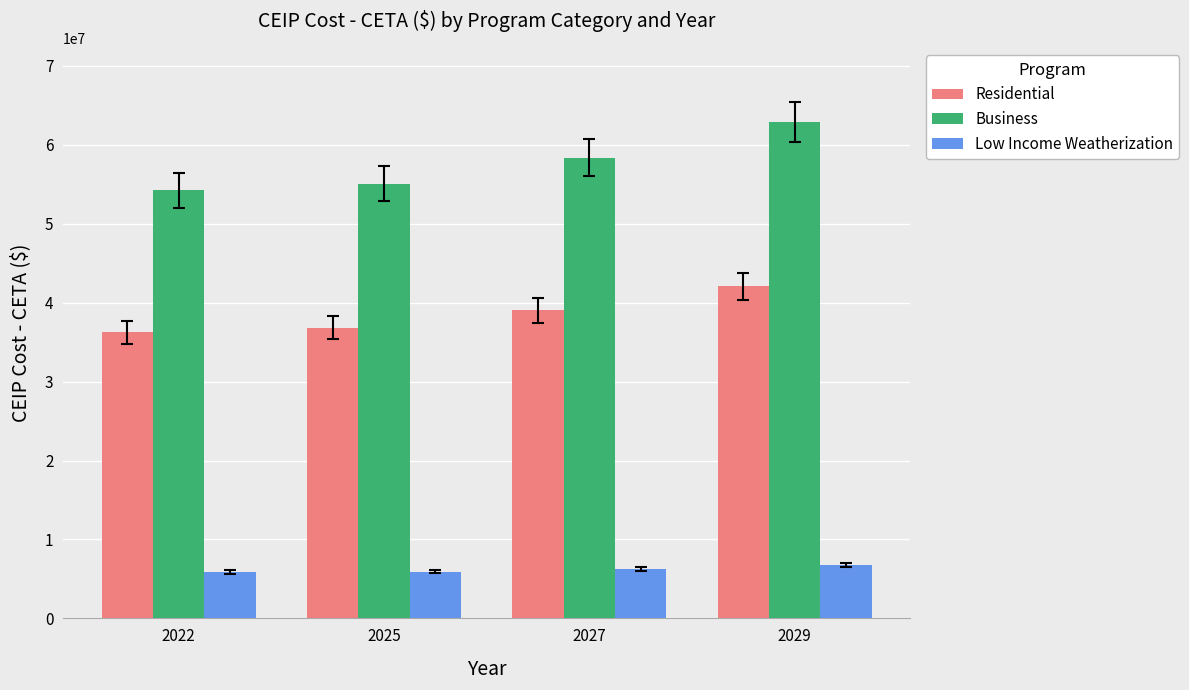

Which category has the highest value in the Business series?

2029